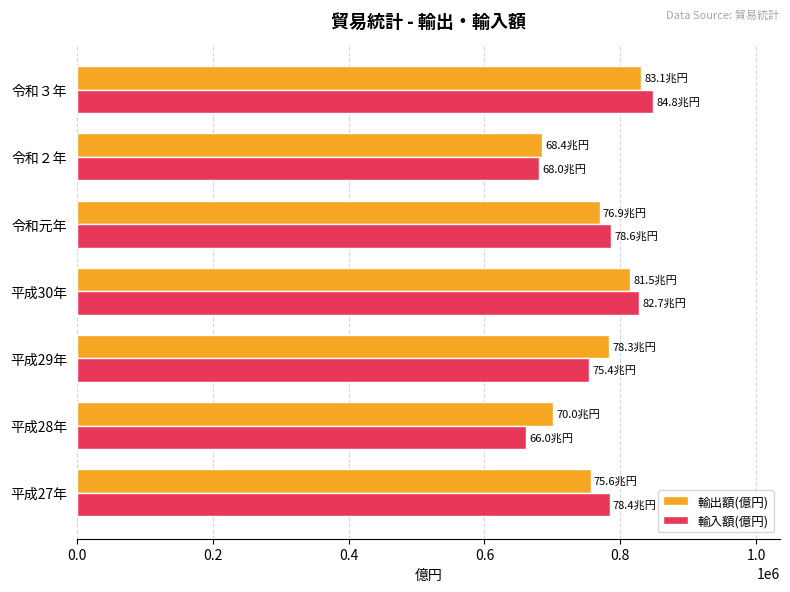

The value of 輸入額(億円) at 令和３年 is 847607.3. True or false?

True